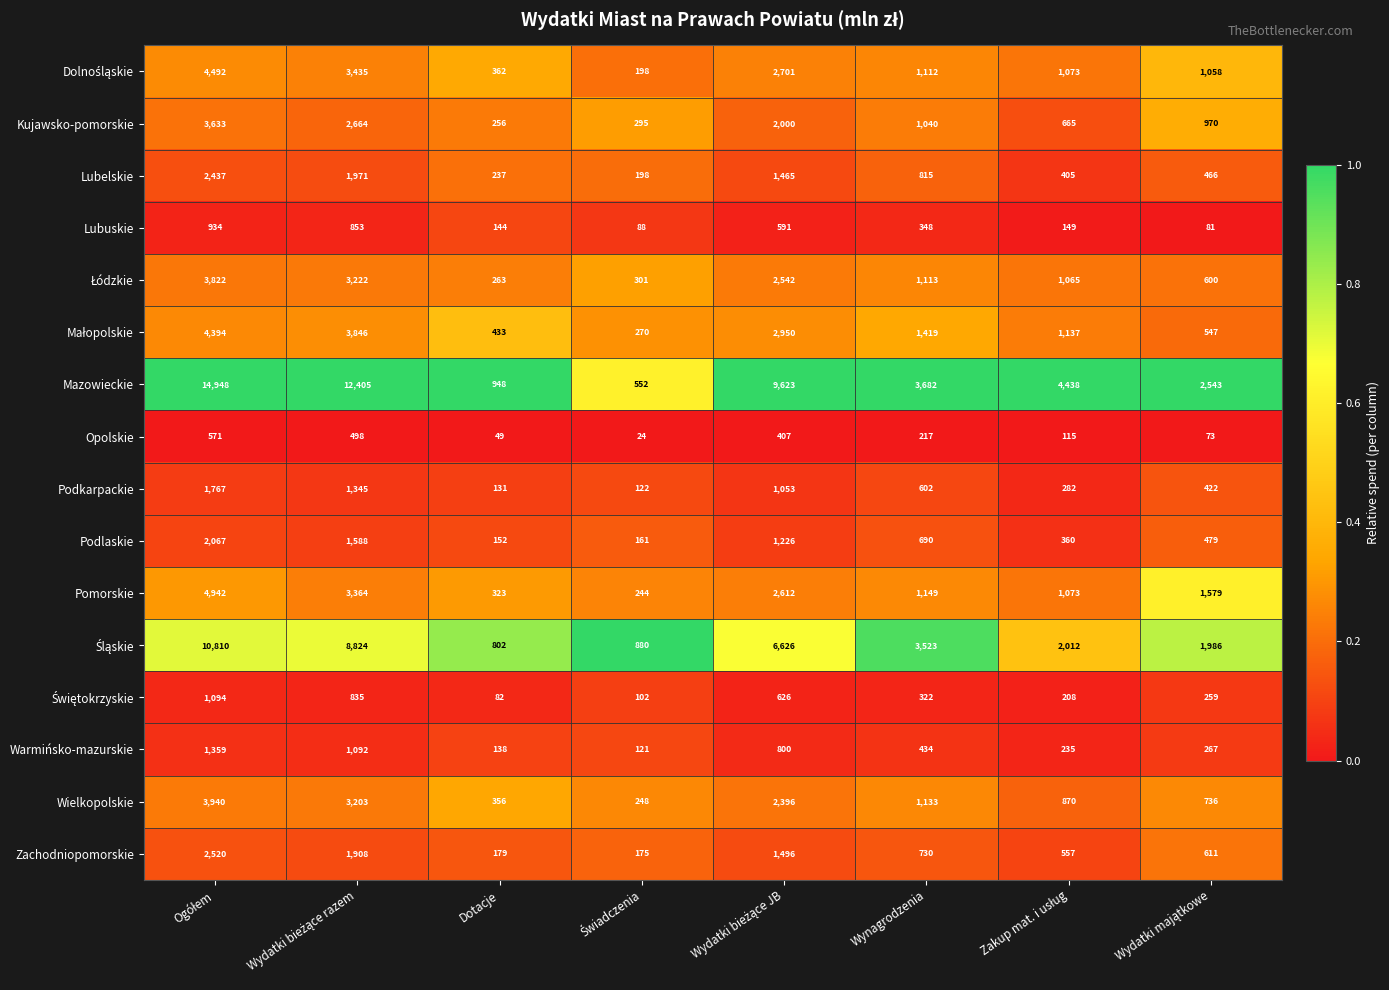

What is the minimum value for Opolskie?

24